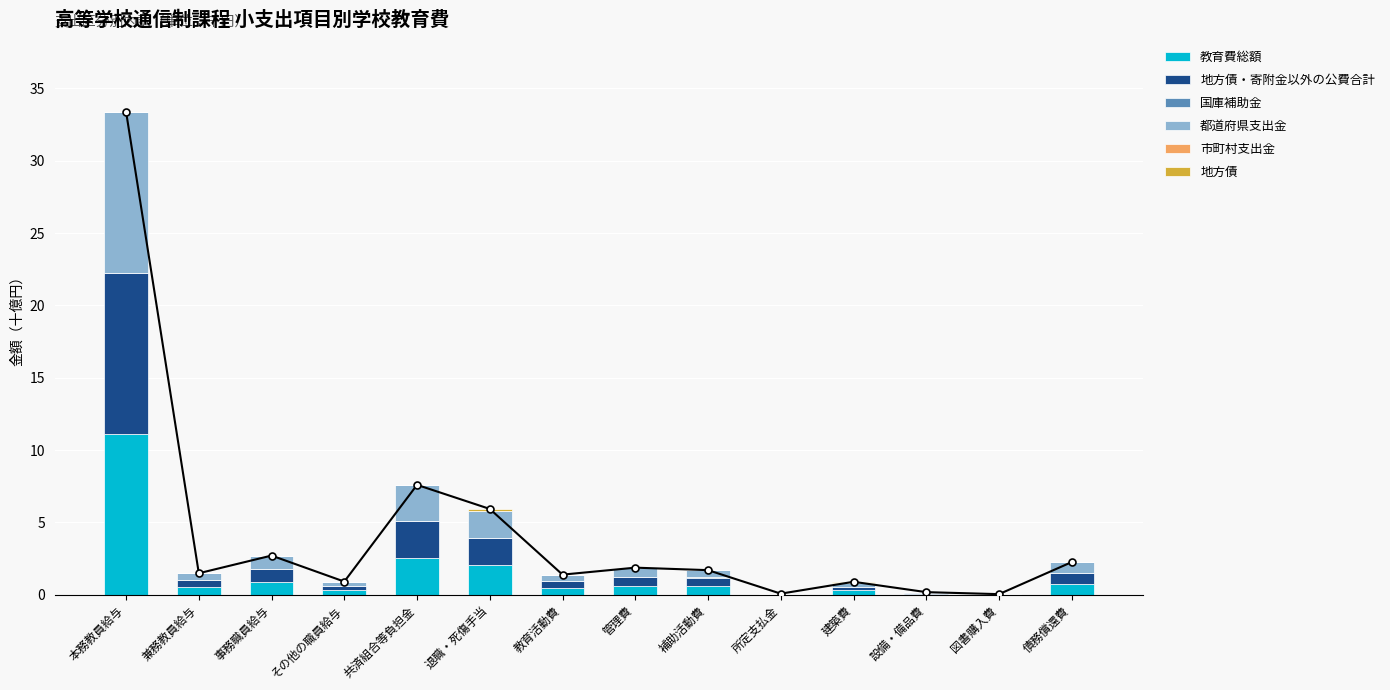

At how many categories does at least one series exceed 1?

3